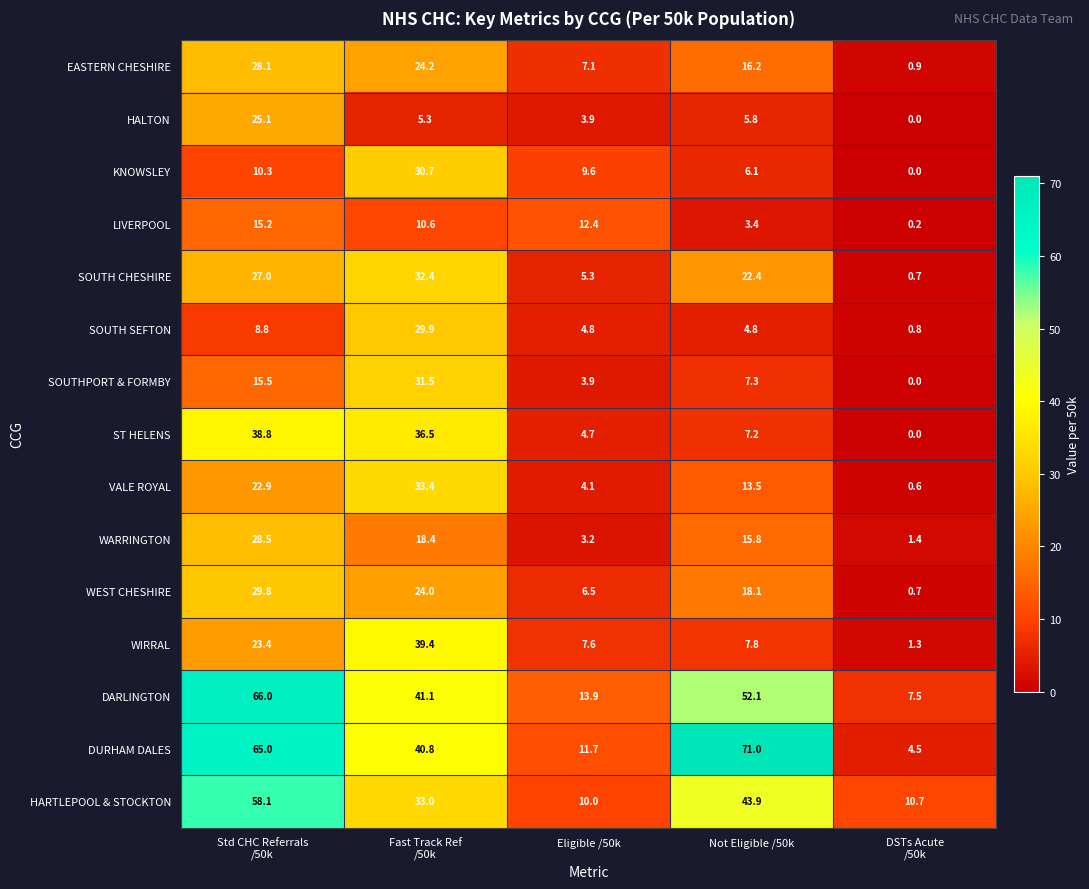

How many series are shown in this chart?

15